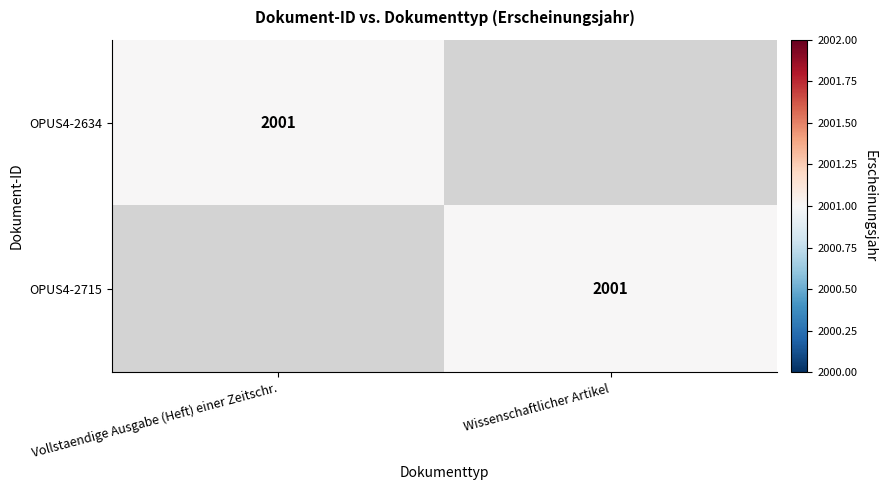

True or false: OPUS4-2634 has a value of 2001 at Vollstaendige Ausgabe (Heft) einer Zeitschr..

True